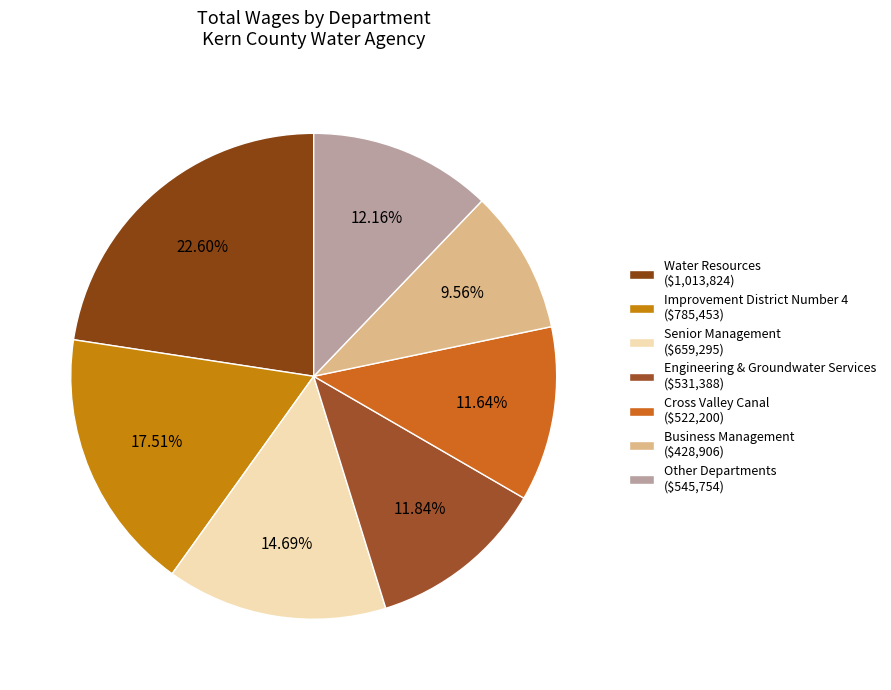

What is the smallest slice in the pie chart?

Business Management ($428,906)